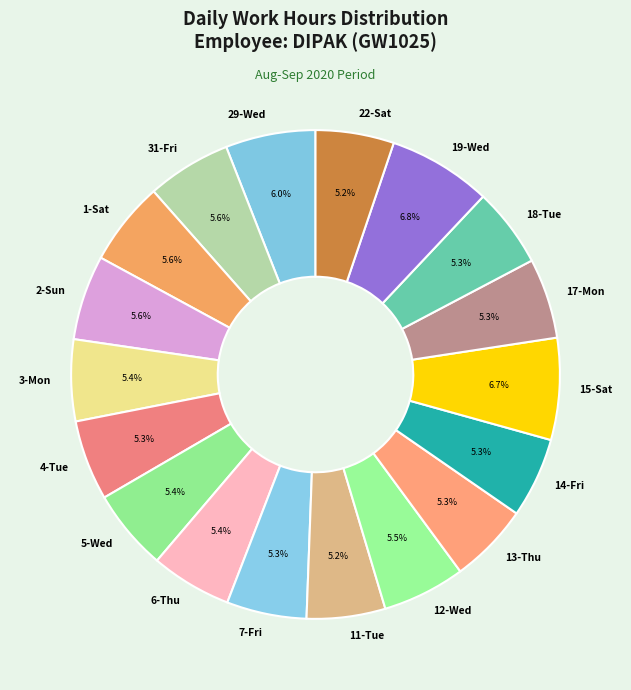

What portion of the pie excludes 18-Tue?

94.7%